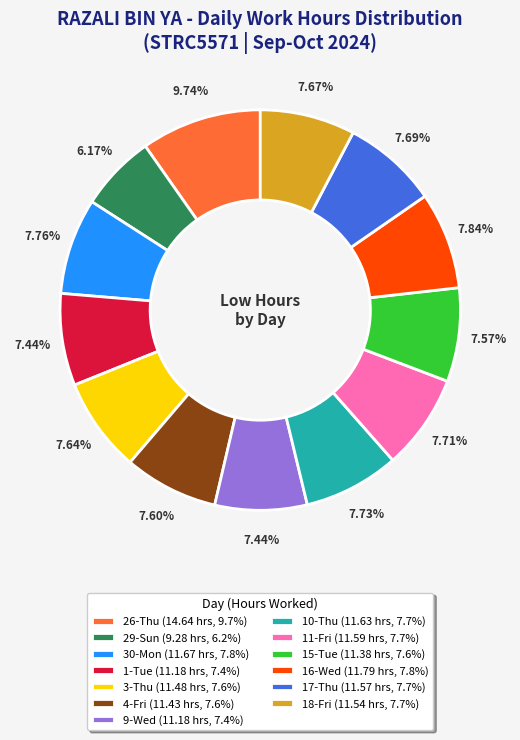

Is there a majority slice in this chart?

No